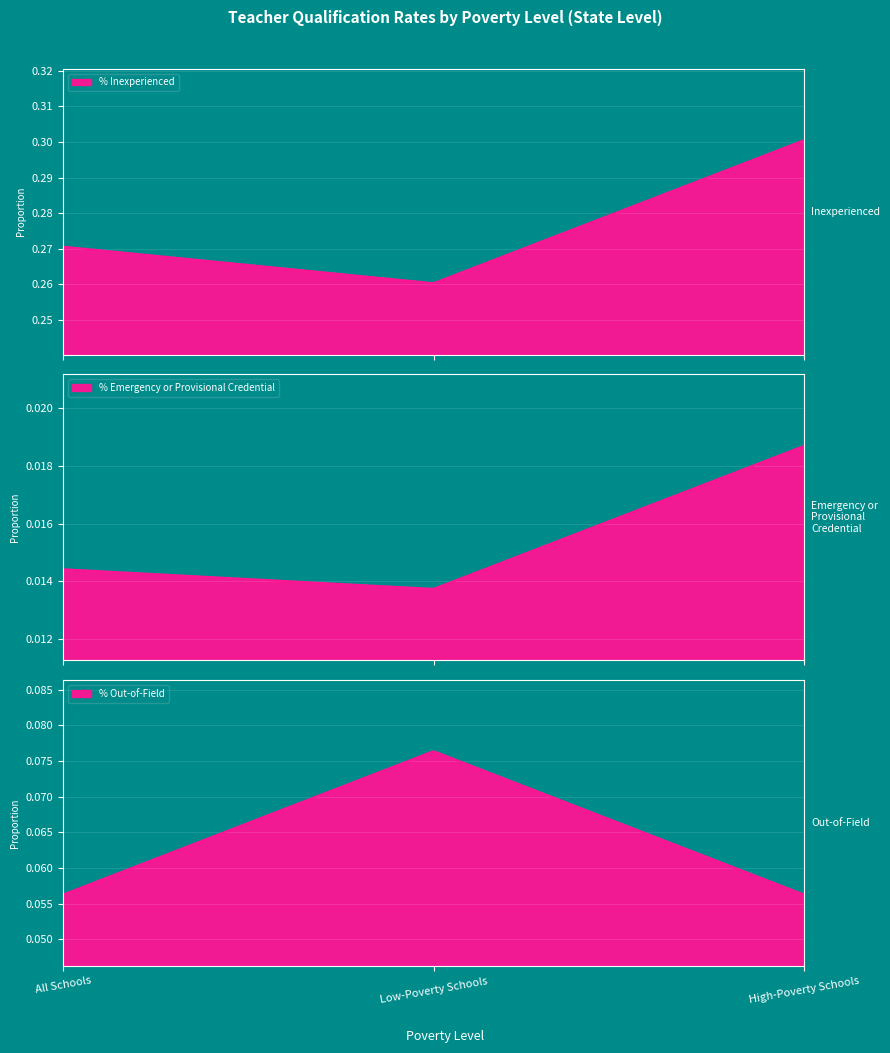

What is the total value across all series at High-Poverty Schools?

0.4